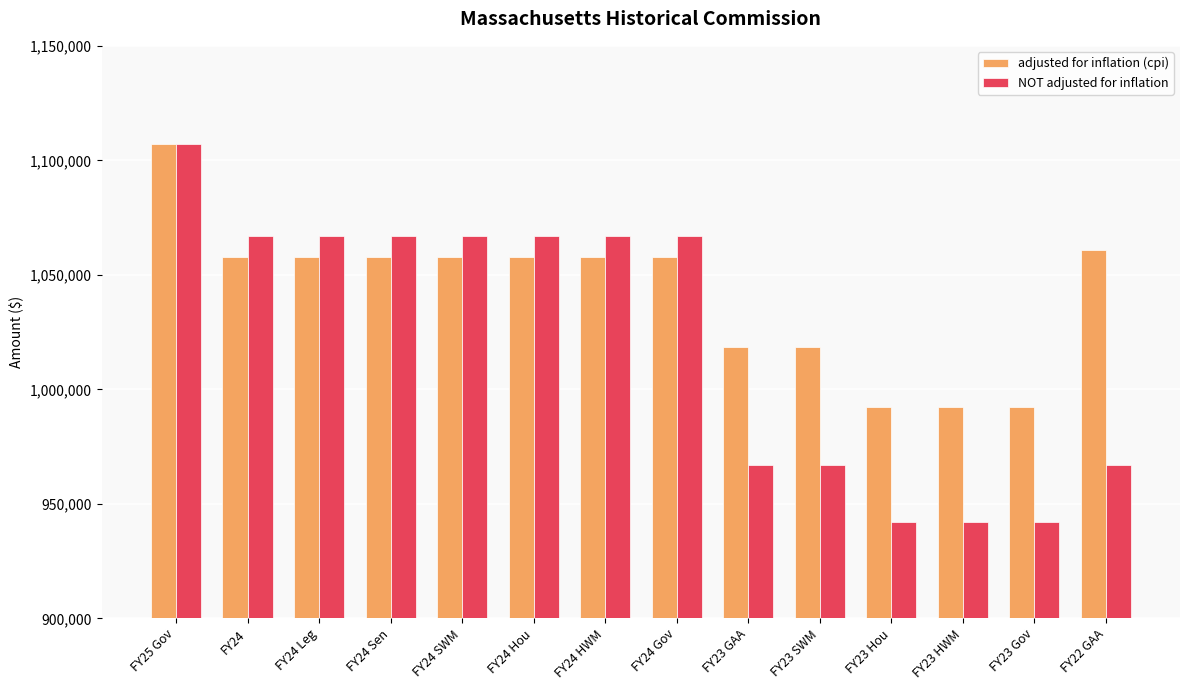

At how many categories does at least one series exceed 976795?

14